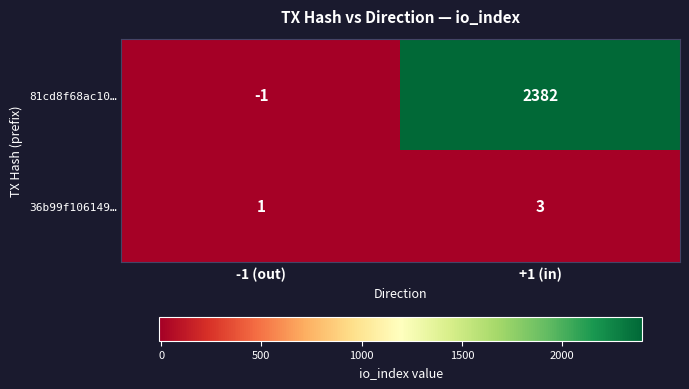

The 36b99f106149… series shows 3 at +1 (in). True or false?

True